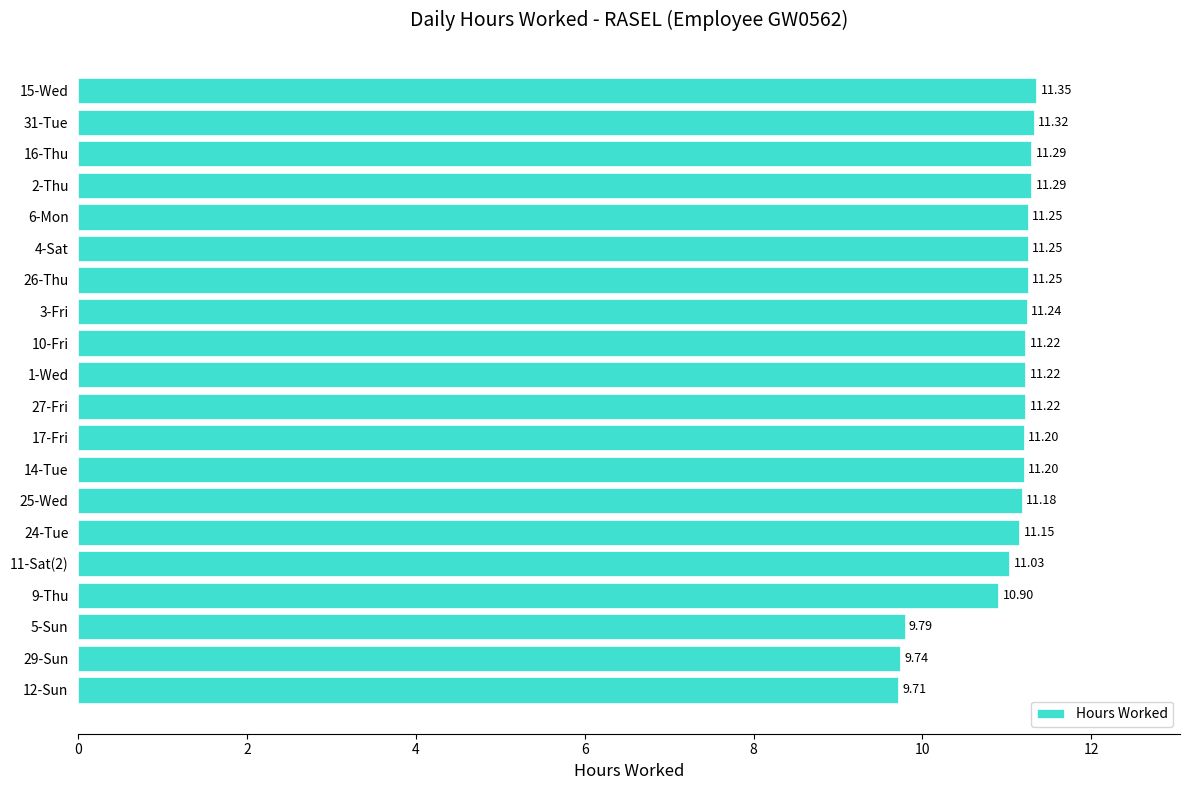

How many categories are shown in the chart?

20